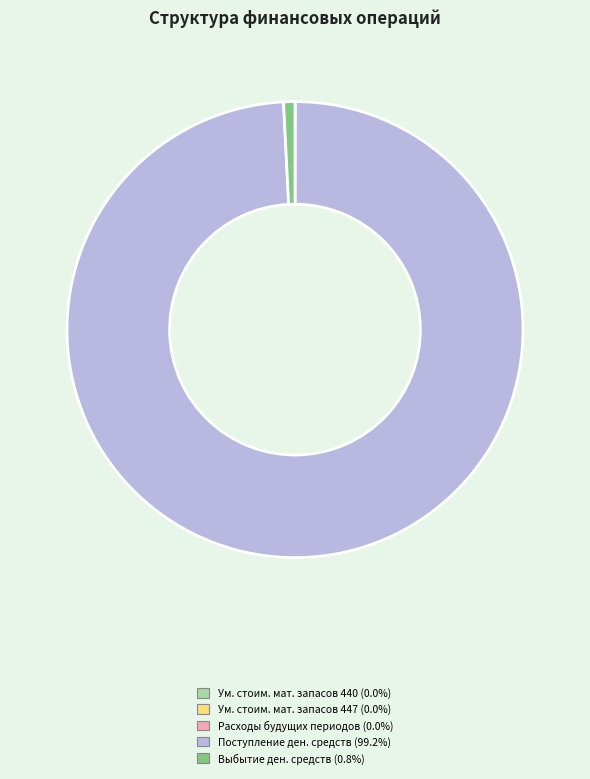

Does any single category account for the majority?

Yes